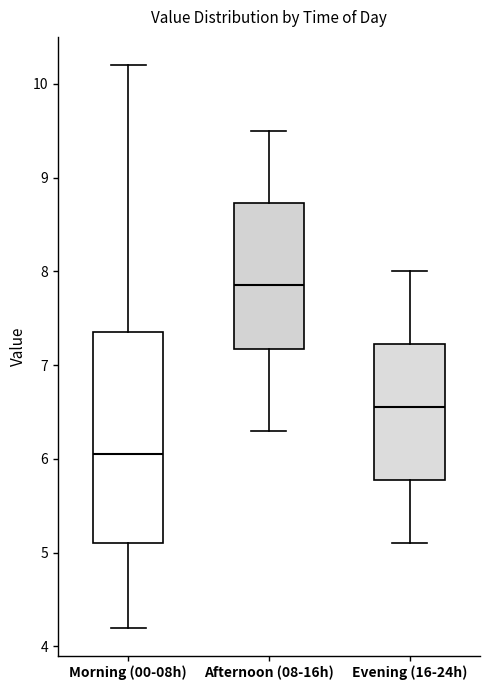

Which box has the lowest median line?

Morning (00-08h)